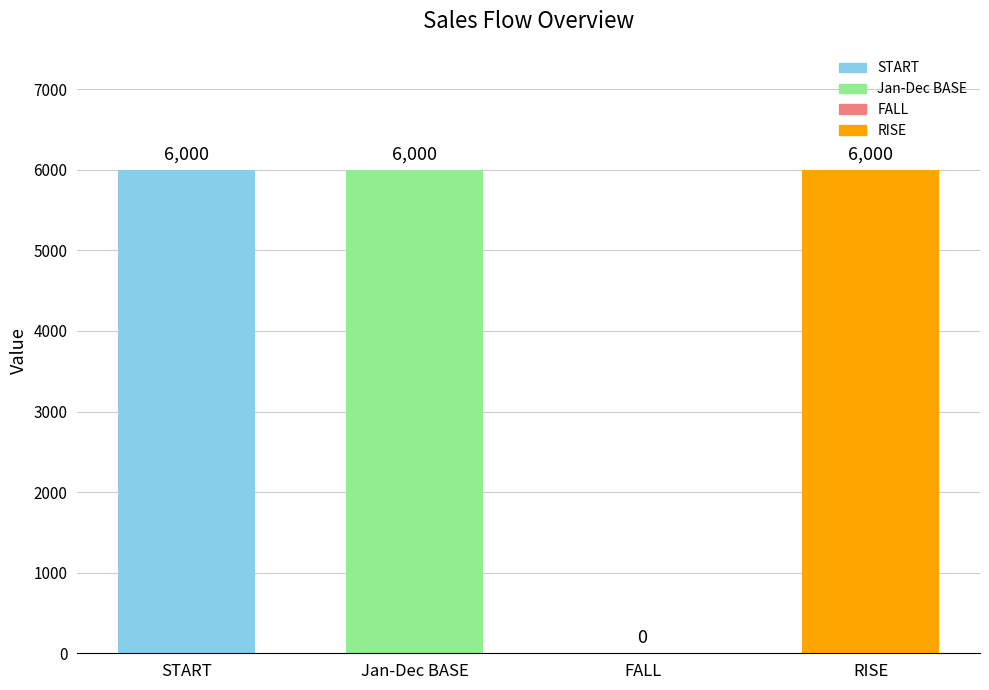

Which has a higher value, START or FALL?

START